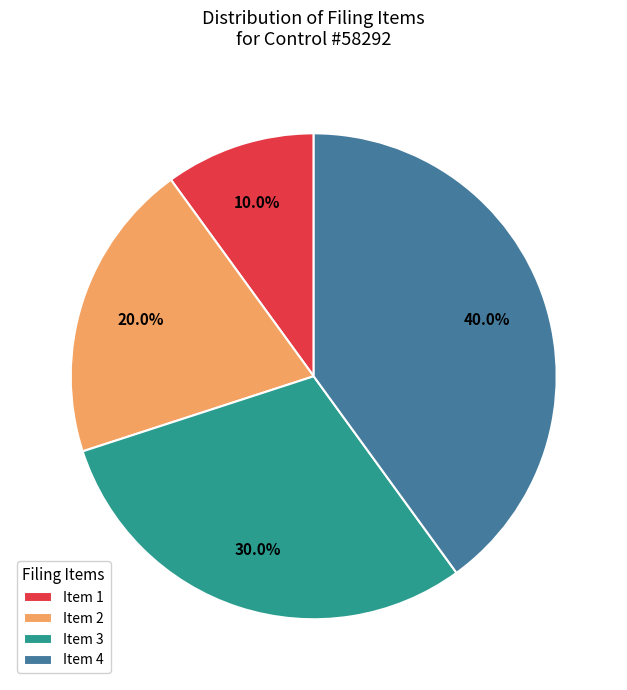

To the nearest percent, what is the combined percentage of Item 1 and Item 4?

50%